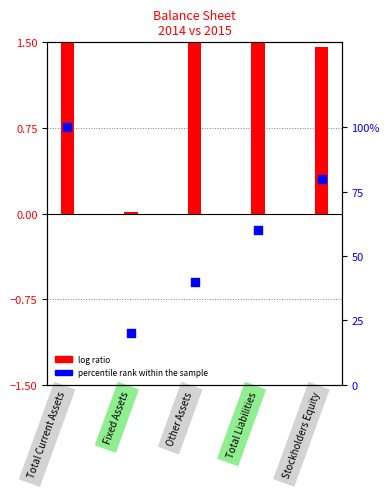

Is the value of percentile rank within the sample at Fixed Assets greater than the value of log ratio at Fixed Assets?

Yes